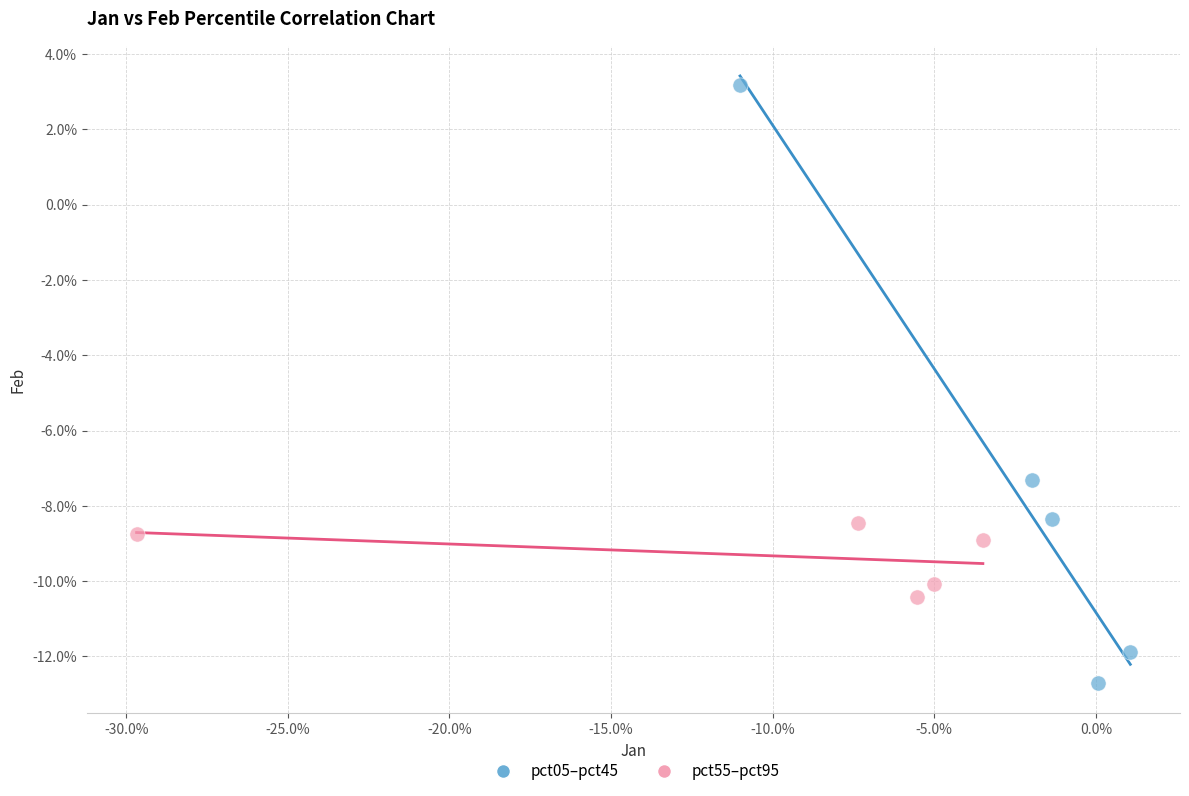

Which series contains the highest Y value?

pct05–pct45